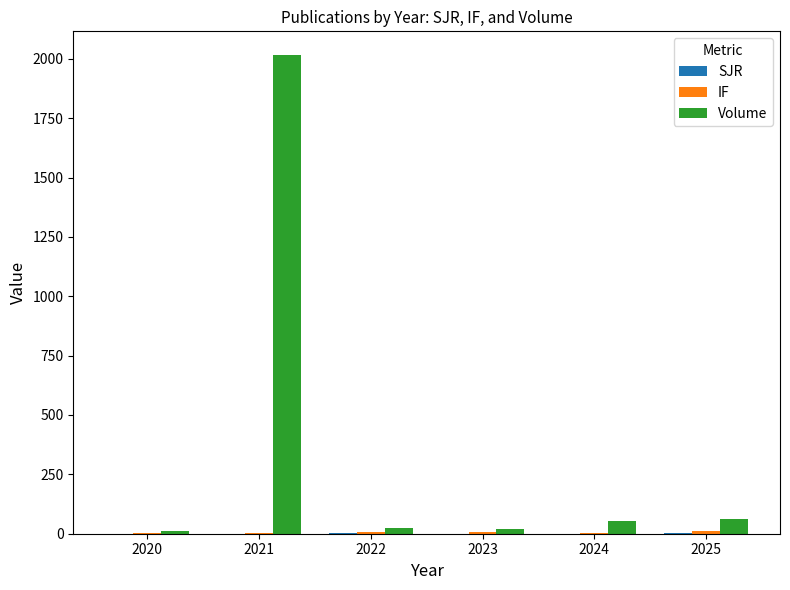

What is the highest value of the Volume series?

2015.0